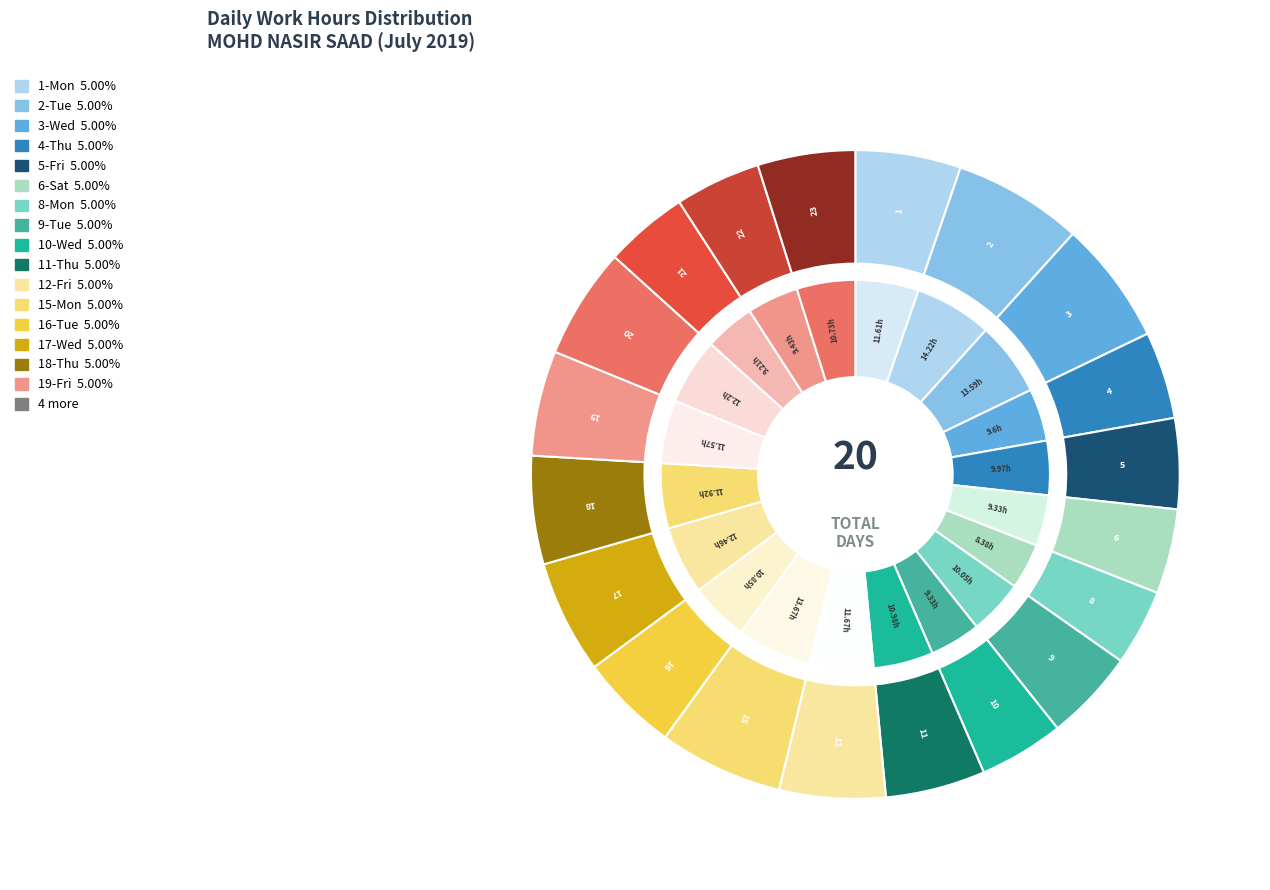

Does any single category account for the majority?

No